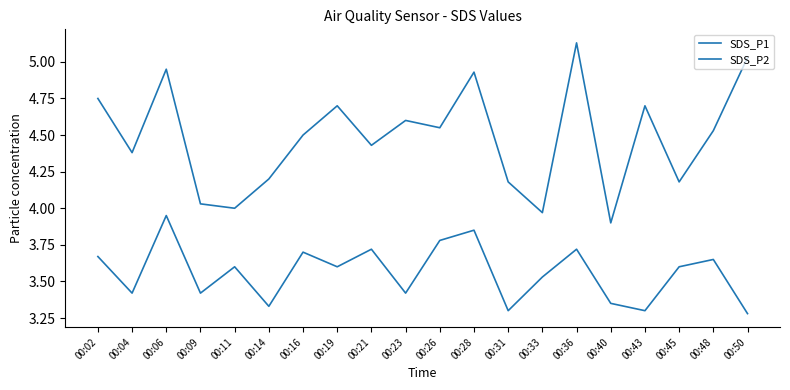

Rank the categories by SDS_P2 value from lowest to highest.

00:50, 00:31, 00:43, 00:14, 00:40, 00:04, 00:09, 00:23, 00:33, 00:11, 00:19, 00:45, 00:48, 00:02, 00:16, 00:21, 00:36, 00:26, 00:28, 00:06